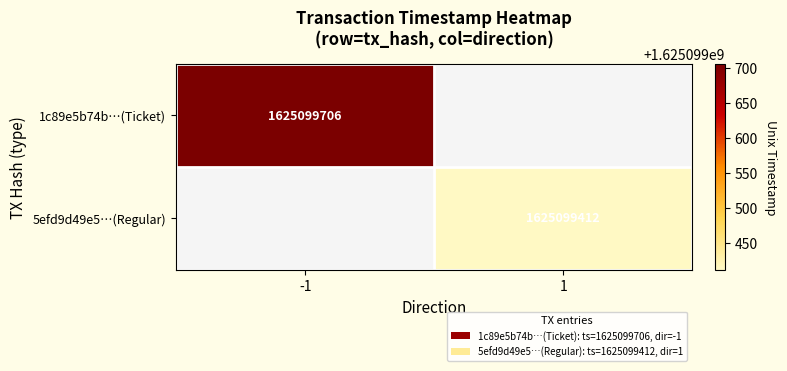

Is the value of 1c89e5b74b5619a0158c32730a0529cc8dd124a at time_stamp greater than the value of 5efd9d49e5d3da0be1696bafd0a1d72746c5ba6 at time_stamp?

Yes